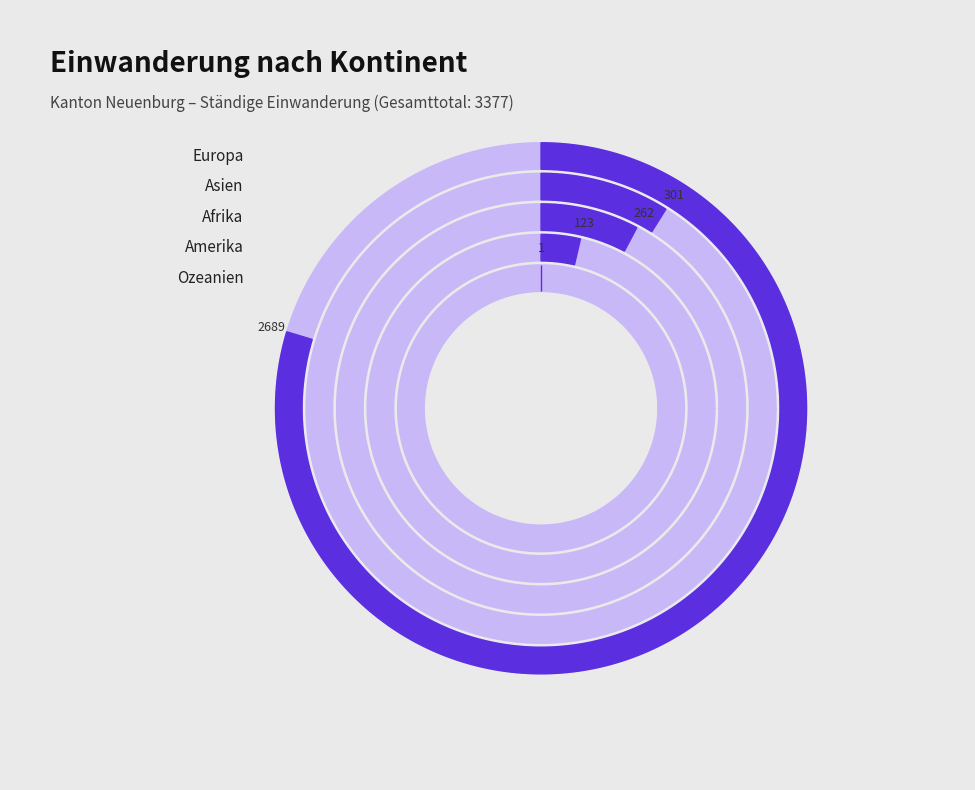

The Amerika slice represents 1% of the pie. True or false?

False